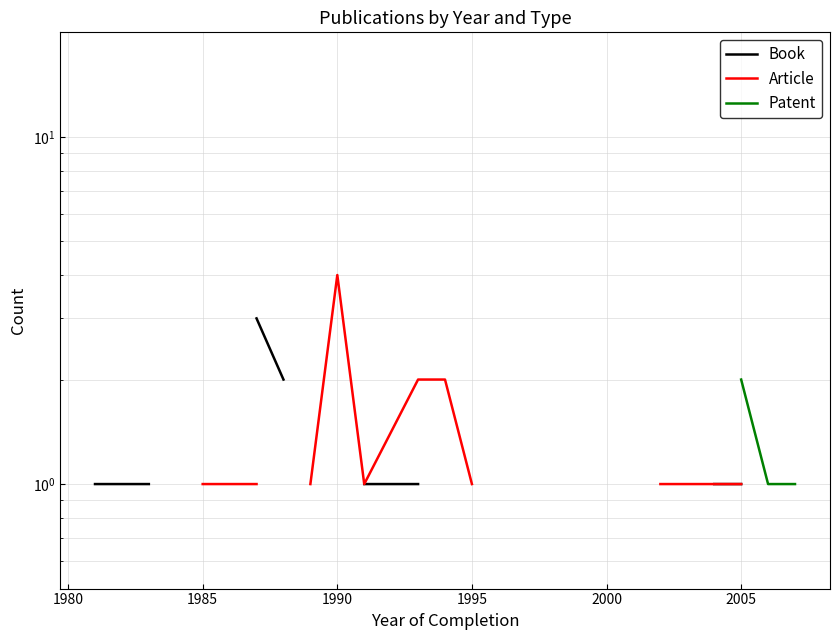

Is the value of Patent at 11 greater than the value of Article at 15?

No